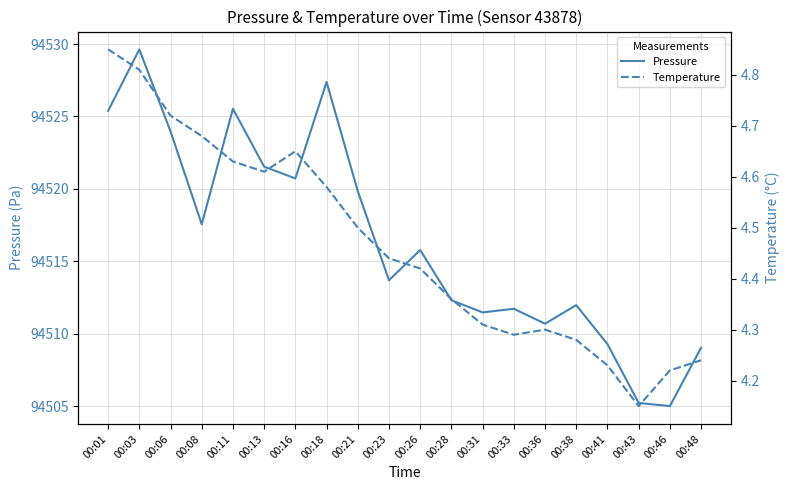

At how many categories does at least one series exceed 49476?

20